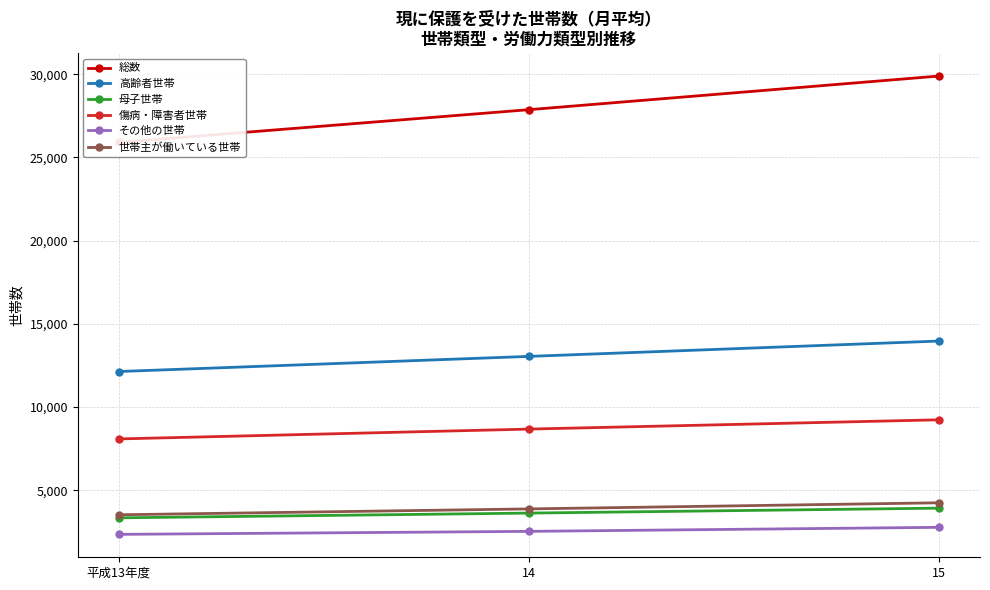

What is the highest value of the 傷病・障害者世帯 series?

9231